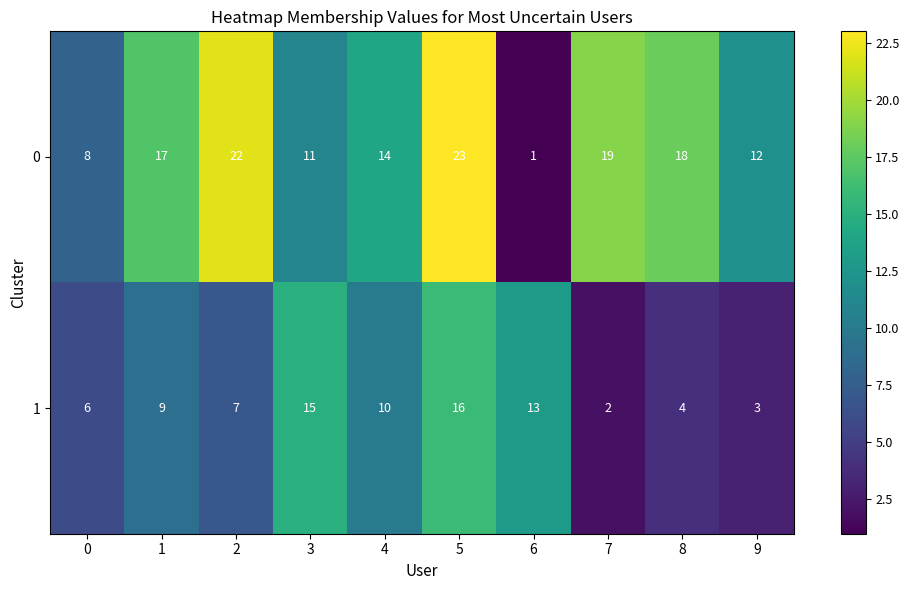

Which series has the largest total across all categories?

0